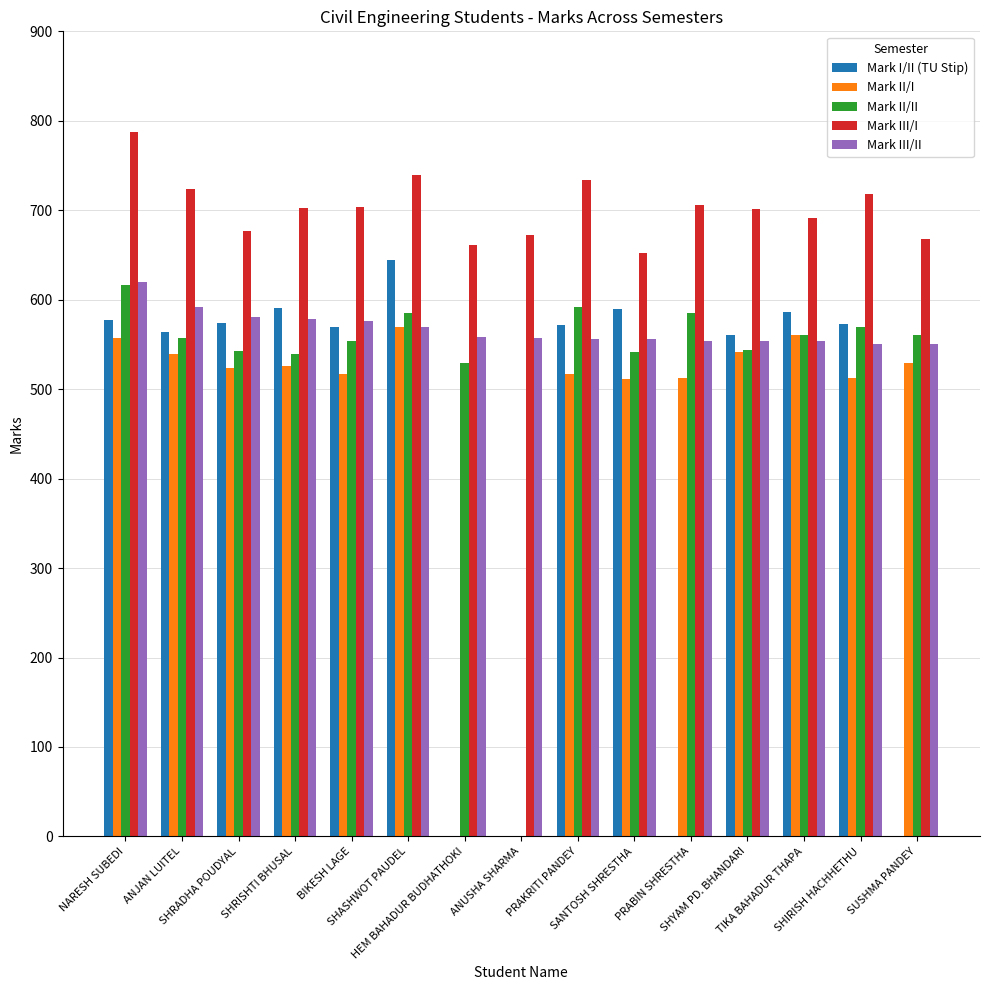

What is the spread (max minus min) of values at SHIRISH HACHHETHU?

206